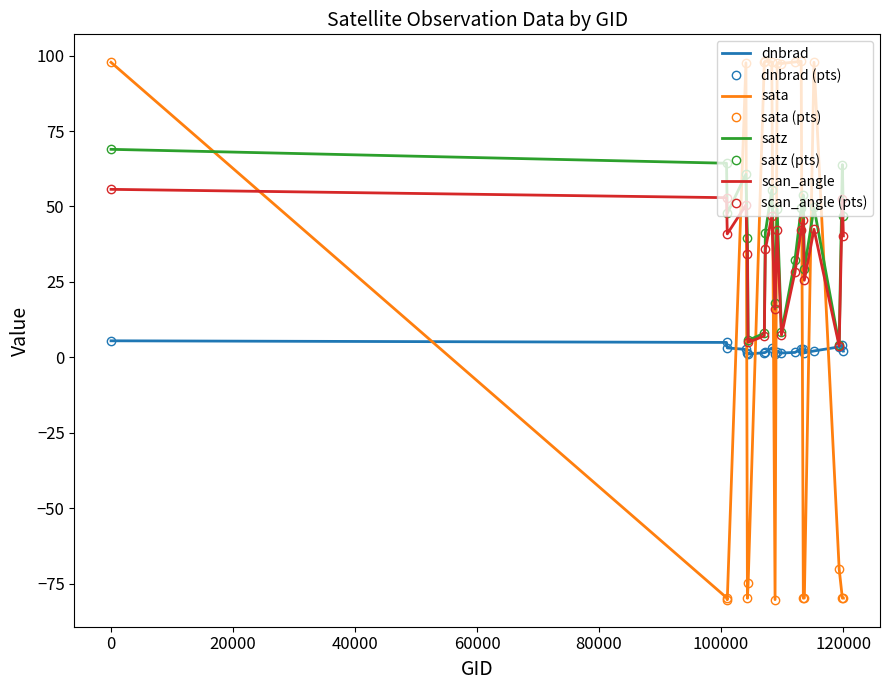

Which series has the largest total across all categories?

satz